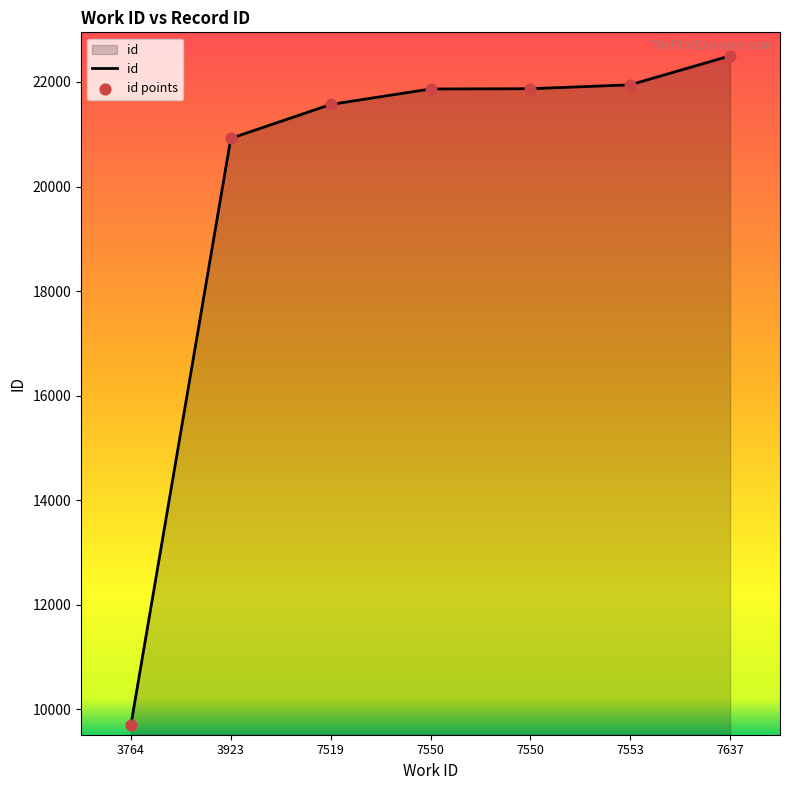

How many values are below 21866?

3